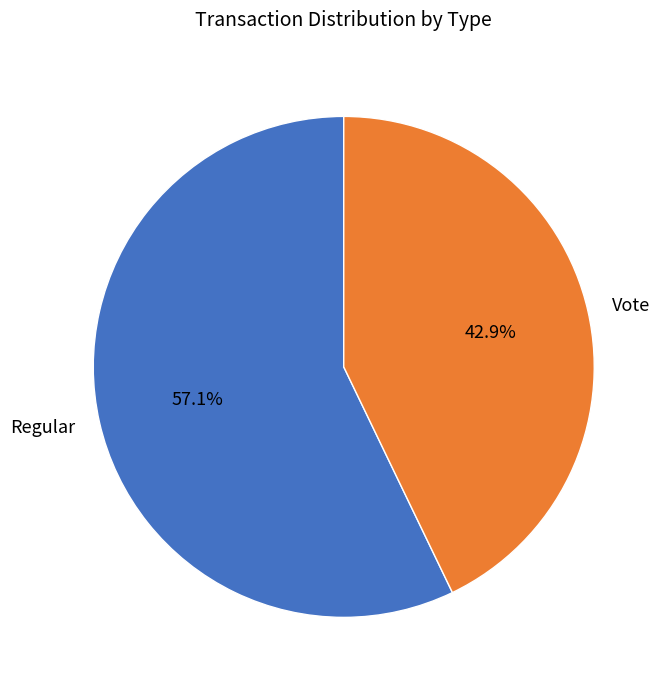

To the nearest percent, what percentage of the pie is Vote?

43%